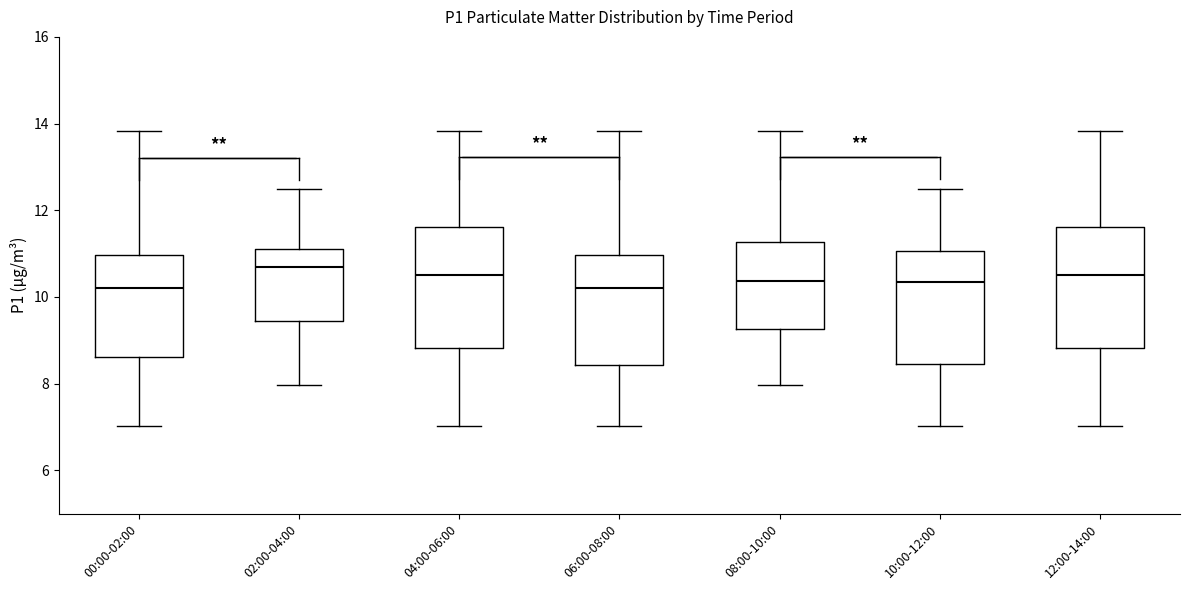

Reading left to right, transcribe this box plot: for each box, give where its median line is, the range the box spans, and where its two whiskers end, as read against the y-axis. The values are not printed on the chart, so give them approximately, as read against the axis.

00:00-02:00: median 10.2, box 8.6 to 11.0, whiskers 7.0 to 13.8
02:00-04:00: median 10.6, box 9.4 to 11.2, whiskers 8.0 to 12.6
04:00-06:00: median 10.6, box 8.8 to 11.6, whiskers 7.0 to 13.8
06:00-08:00: median 10.2, box 8.4 to 11.0, whiskers 7.0 to 13.8
08:00-10:00: median 10.4, box 9.2 to 11.2, whiskers 8.0 to 13.8
10:00-12:00: median 10.4, box 8.4 to 11.0, whiskers 7.0 to 12.6
12:00-14:00: median 10.6, box 8.8 to 11.6, whiskers 7.0 to 13.8